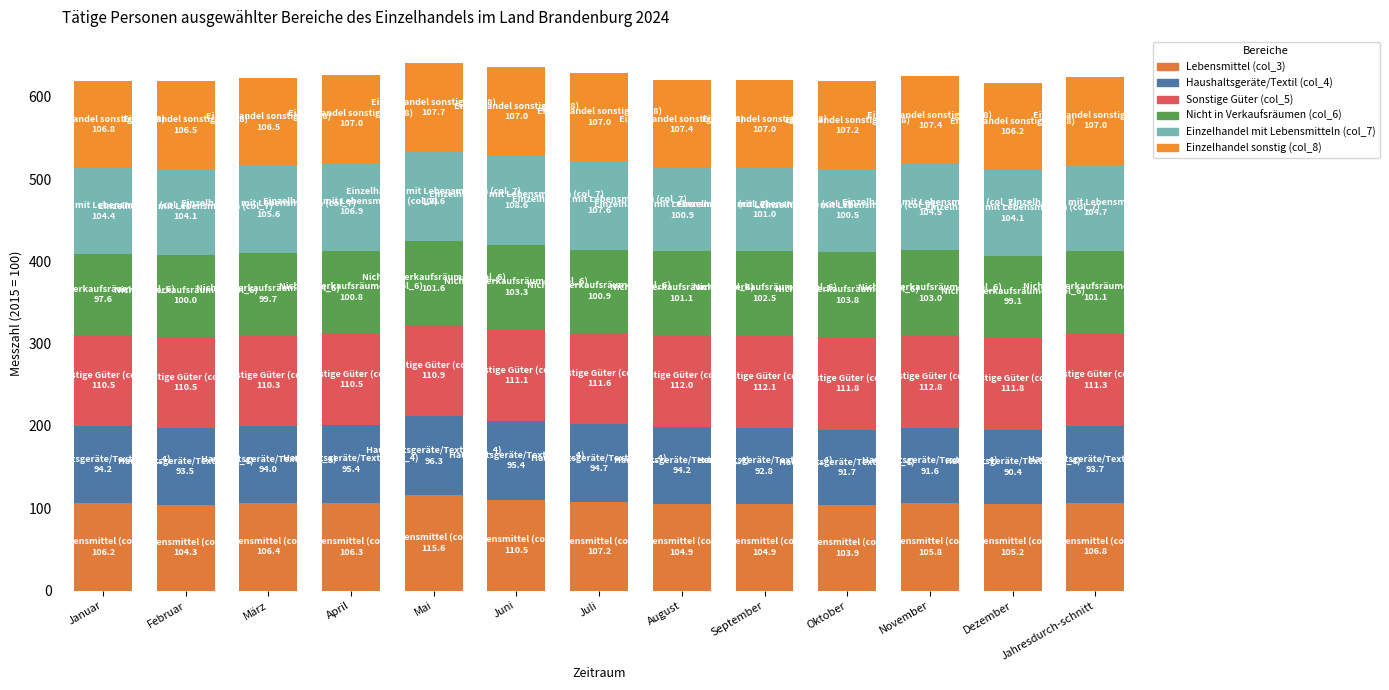

Rank the series by their maximum value, from lowest to highest.

Haushaltsgeräte/Textil (col_4), Nicht in Verkaufsräumen (col_6), Einzelhandel sonstig (col_8), Einzelhandel mit Lebensmitteln (col_7), Sonstige Güter (col_5), Lebensmittel (col_3)